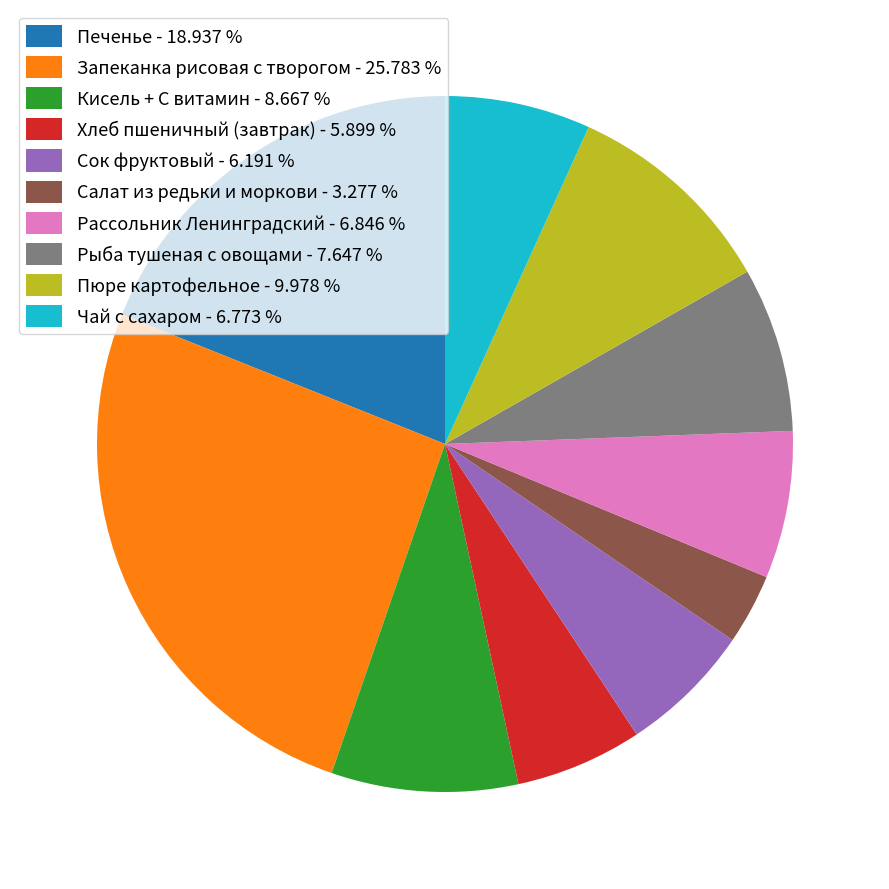

What is the largest slice in the pie chart?

Запеканка рисовая с творогом